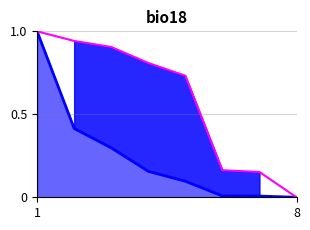

How many lines are shown in the chart?

2